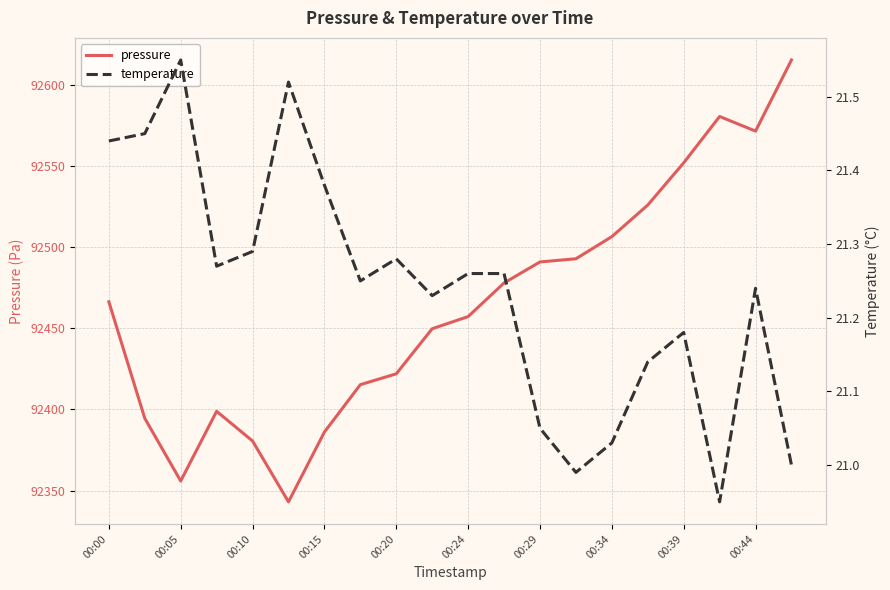

What is the value of the temperature point at the 9th from the left?

21.3